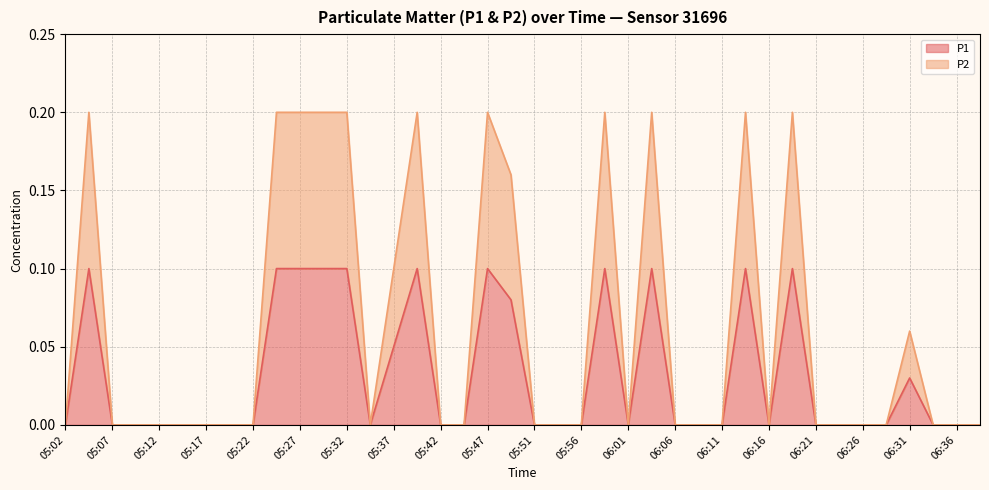

Which series changed the most between 05:59 and 06:18?

P1